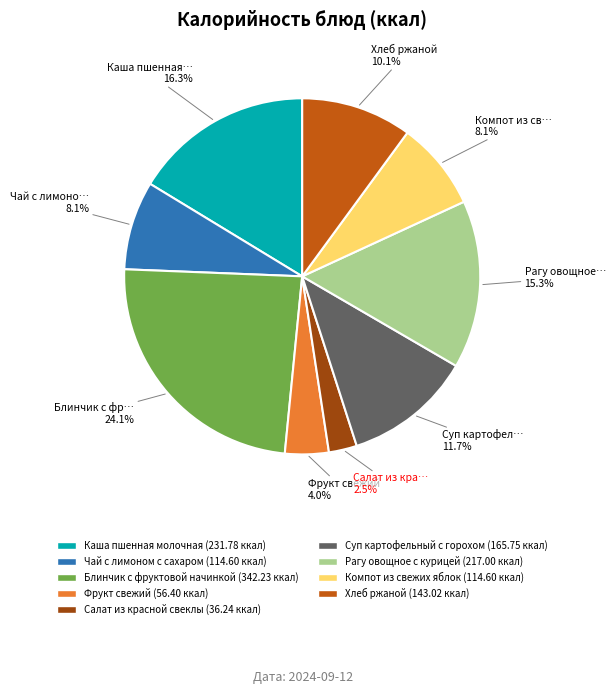

To the nearest percent, what is the average slice percentage?

11%